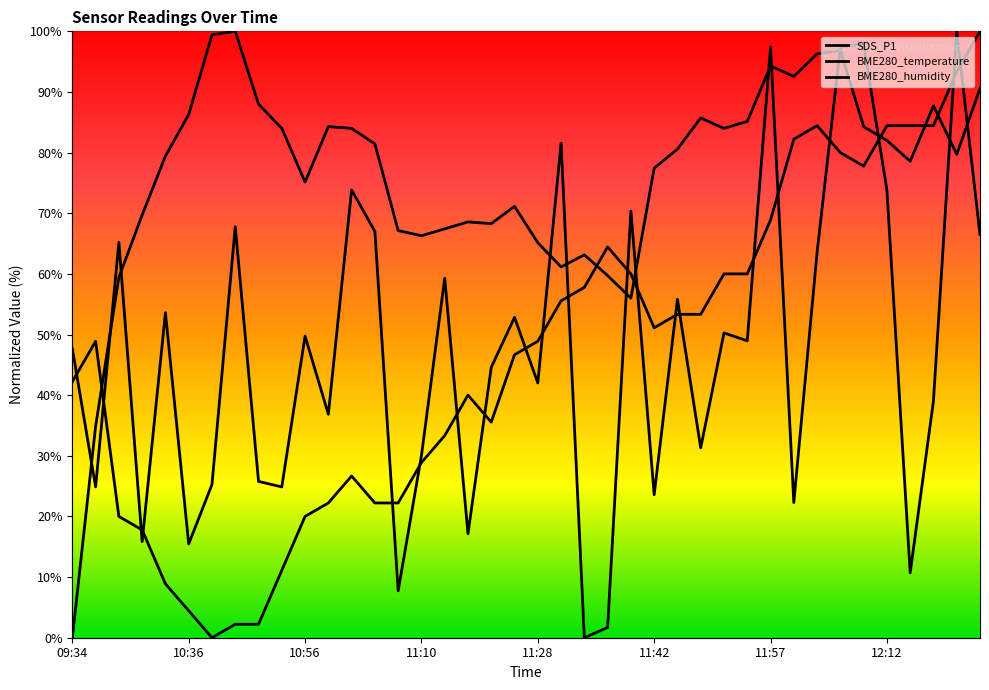

Reading right to left, transcribe all the data shown in this chart.

SDS_P1: 12:25=66.5	12:22=100.0	12:18=39.0	12:15=10.7	12:12=73.8	12:09=97.9	12:06=97.4	12:03=63.5	12:00=22.3	11:57=97.4	11:54=49.0	11:51=50.3	11:48=31.3	11:45=55.8	11:42=23.6	11:40=70.4	11:36=1.7	11:34=0.0	11:31=81.6	11:28=42.0	11:21=52.8	11:19=44.6	11:15=17.1	11:13=59.3	11:10=30.0	11:07=7.7	11:04=67.0	11:02=73.8	10:59=36.9	10:56=49.7	10:50=24.9	10:47=25.8	10:44=67.8	10:40=25.3	10:36=15.5	10:34=53.6	10:30=15.9	10:27=65.2	10:12=24.9	09:34=47.7
BME280_temperature: 12:25=100.0	12:22=93.3	12:18=84.4	12:15=84.4	12:12=84.4	12:09=77.8	12:06=80.0	12:03=84.4	12:00=82.2	11:57=68.9	11:54=60.0	11:51=60.0	11:48=53.3	11:45=53.3	11:42=51.1	11:40=60.0	11:36=64.4	11:34=57.8	11:31=55.6	11:28=48.9	11:21=46.7	11:19=35.6	11:15=40.0	11:13=33.3	11:10=28.9	11:07=22.2	11:04=22.2	11:02=26.7	10:59=22.2	10:56=20.0	10:50=11.1	10:47=2.2	10:44=2.2	10:40=0.0	10:36=4.4	10:34=8.9	10:30=17.8	10:27=20.0	10:12=48.9	09:34=42.2
BME280_humidity: 12:25=90.6	12:22=79.7	12:18=87.7	12:15=78.6	12:12=82.0	12:09=84.3	12:06=96.9	12:03=96.3	12:00=92.6	11:57=94.3	11:54=85.1	11:51=84.0	11:48=85.7	11:45=80.6	11:42=77.4	11:40=56.0	11:36=59.7	11:34=63.1	11:31=61.1	11:28=65.1	11:21=71.1	11:19=68.3	11:15=68.6	11:13=67.4	11:10=66.3	11:07=67.1	11:04=81.4	11:02=84.0	10:59=84.3	10:56=75.1	10:50=84.0	10:47=88.0	10:44=100.0	10:40=99.4	10:36=86.3	10:34=79.4	10:30=69.7	10:27=59.4	10:12=34.9	09:34=0.0